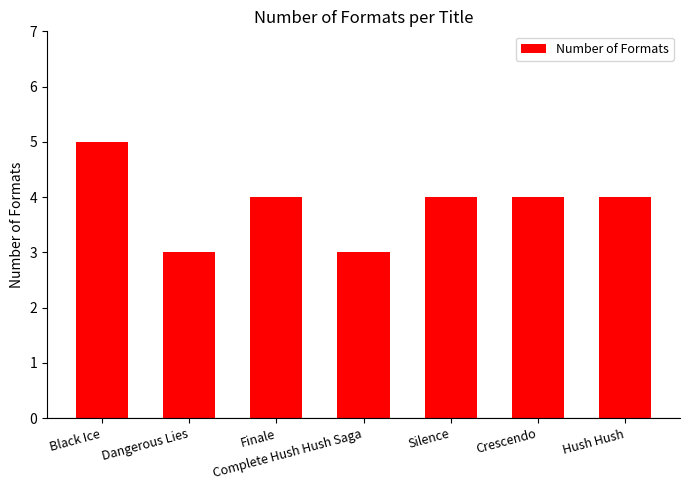

What is the average value?

4